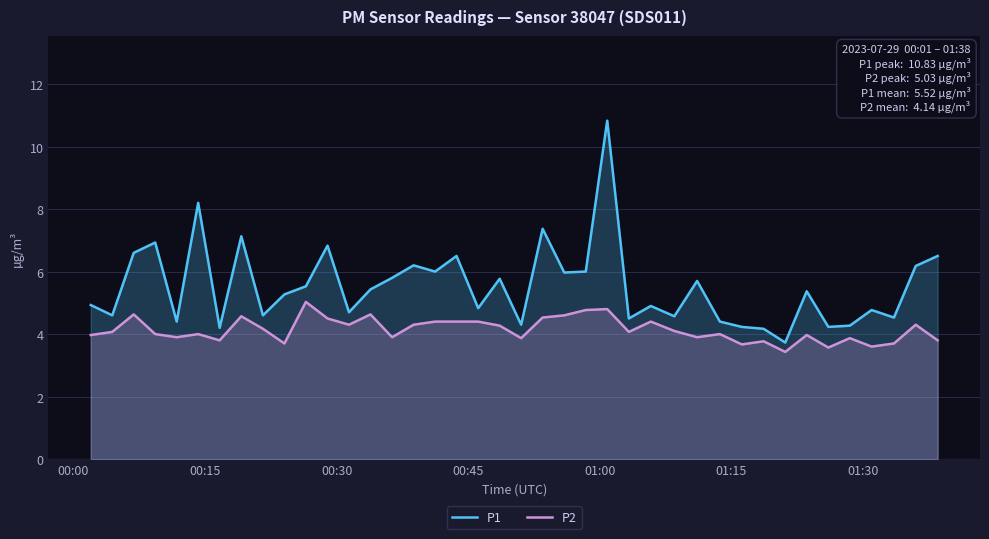

What are all the series names shown in the legend?

P1, P2